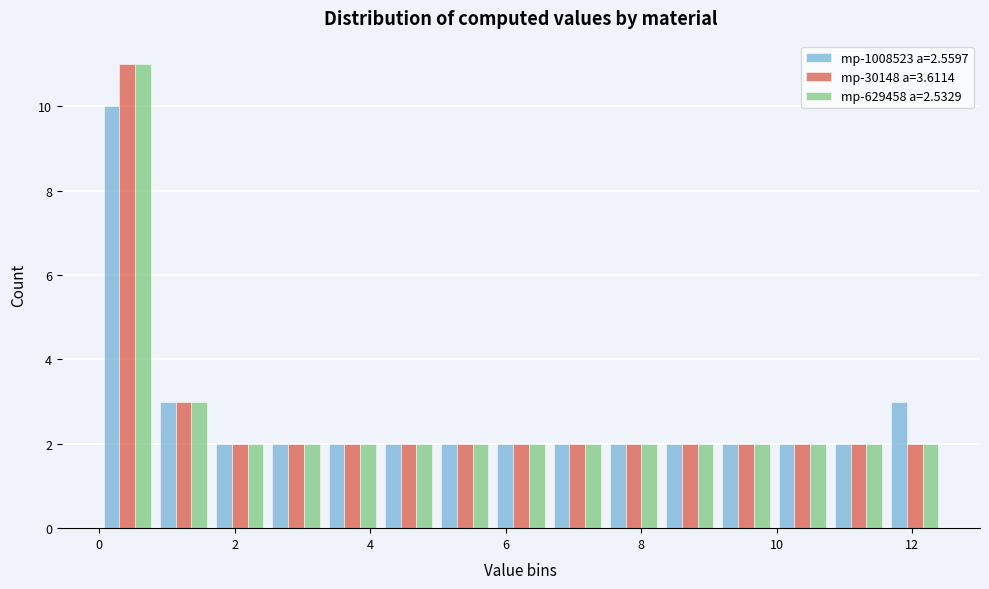

Reading left to right, transcribe this chart: for each range on the x-axis, give the height of each series' bar. Neither the bar edges nor the heights are printed on the chart, so give them approximately, as read against the axes.

0.0 to 0.8: mp-1008523 a=2.5597=10	mp-30148 a=3.6114=11	mp-629458 a=2.5329=11
0.8 to 1.6: mp-1008523 a=2.5597=3	mp-30148 a=3.6114=3	mp-629458 a=2.5329=3
1.6 to 2.4: mp-1008523 a=2.5597=2	mp-30148 a=3.6114=2	mp-629458 a=2.5329=2
2.4 to 3.4: mp-1008523 a=2.5597=2	mp-30148 a=3.6114=2	mp-629458 a=2.5329=2
3.4 to 4.2: mp-1008523 a=2.5597=2	mp-30148 a=3.6114=2	mp-629458 a=2.5329=2
4.2 to 5.0: mp-1008523 a=2.5597=2	mp-30148 a=3.6114=2	mp-629458 a=2.5329=2
5.0 to 5.8: mp-1008523 a=2.5597=2	mp-30148 a=3.6114=2	mp-629458 a=2.5329=2
5.8 to 6.6: mp-1008523 a=2.5597=2	mp-30148 a=3.6114=2	mp-629458 a=2.5329=2
6.6 to 7.4: mp-1008523 a=2.5597=2	mp-30148 a=3.6114=2	mp-629458 a=2.5329=2
7.4 to 8.4: mp-1008523 a=2.5597=2	mp-30148 a=3.6114=2	mp-629458 a=2.5329=2
8.4 to 9.2: mp-1008523 a=2.5597=2	mp-30148 a=3.6114=2	mp-629458 a=2.5329=2
9.2 to 10.0: mp-1008523 a=2.5597=2	mp-30148 a=3.6114=2	mp-629458 a=2.5329=2
10.0 to 10.8: mp-1008523 a=2.5597=2	mp-30148 a=3.6114=2	mp-629458 a=2.5329=2
10.8 to 11.6: mp-1008523 a=2.5597=2	mp-30148 a=3.6114=2	mp-629458 a=2.5329=2
11.6 to 12.4: mp-1008523 a=2.5597=3	mp-30148 a=3.6114=2	mp-629458 a=2.5329=2